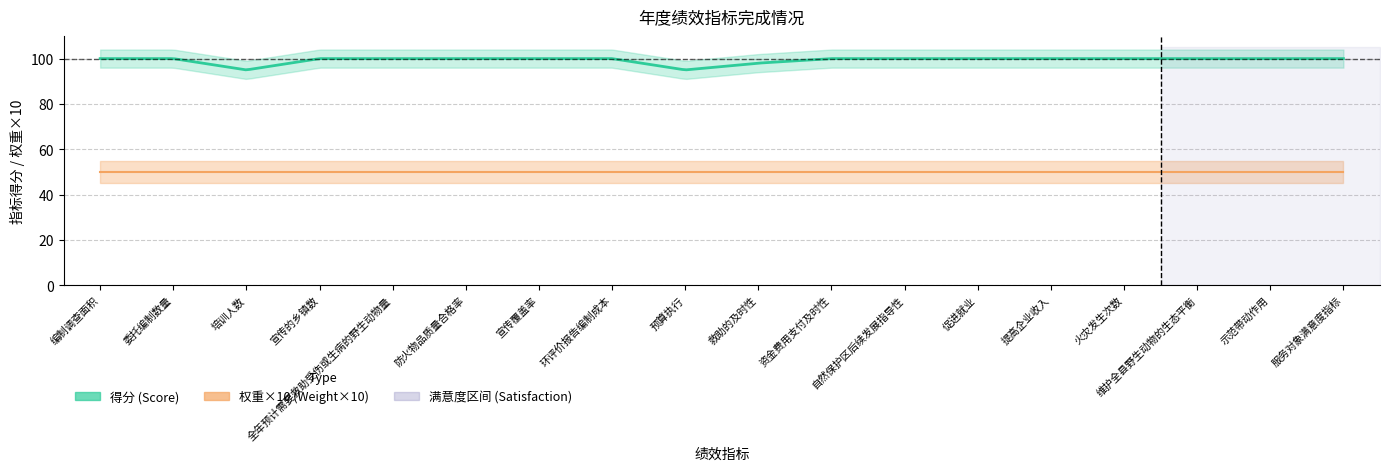

True or false: weight_pct and score cross at least once.

False